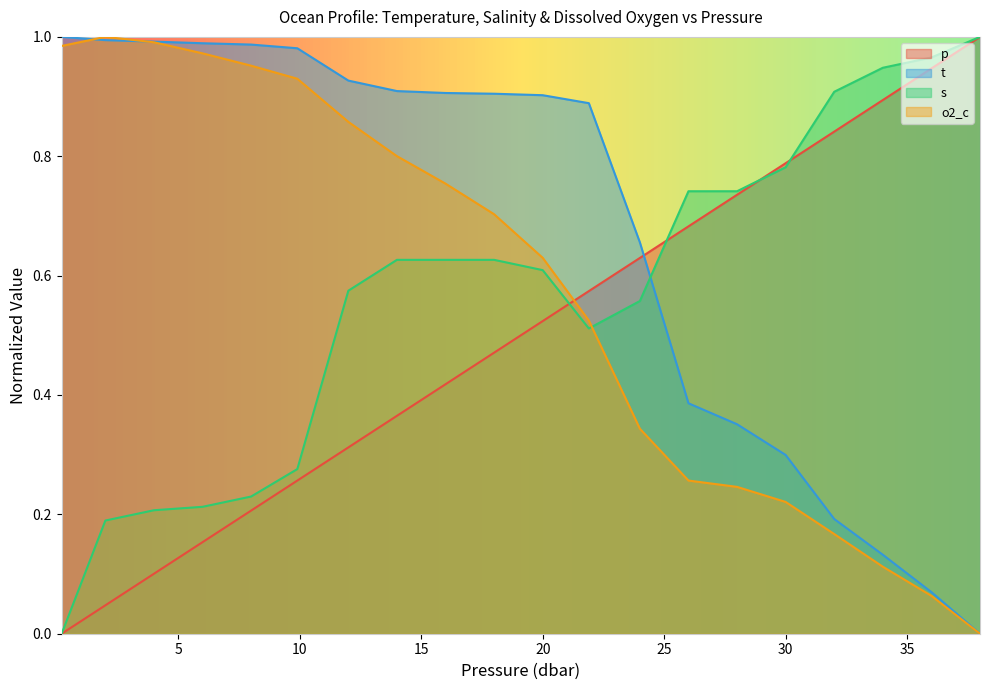

Which series has the largest total across all categories?

t